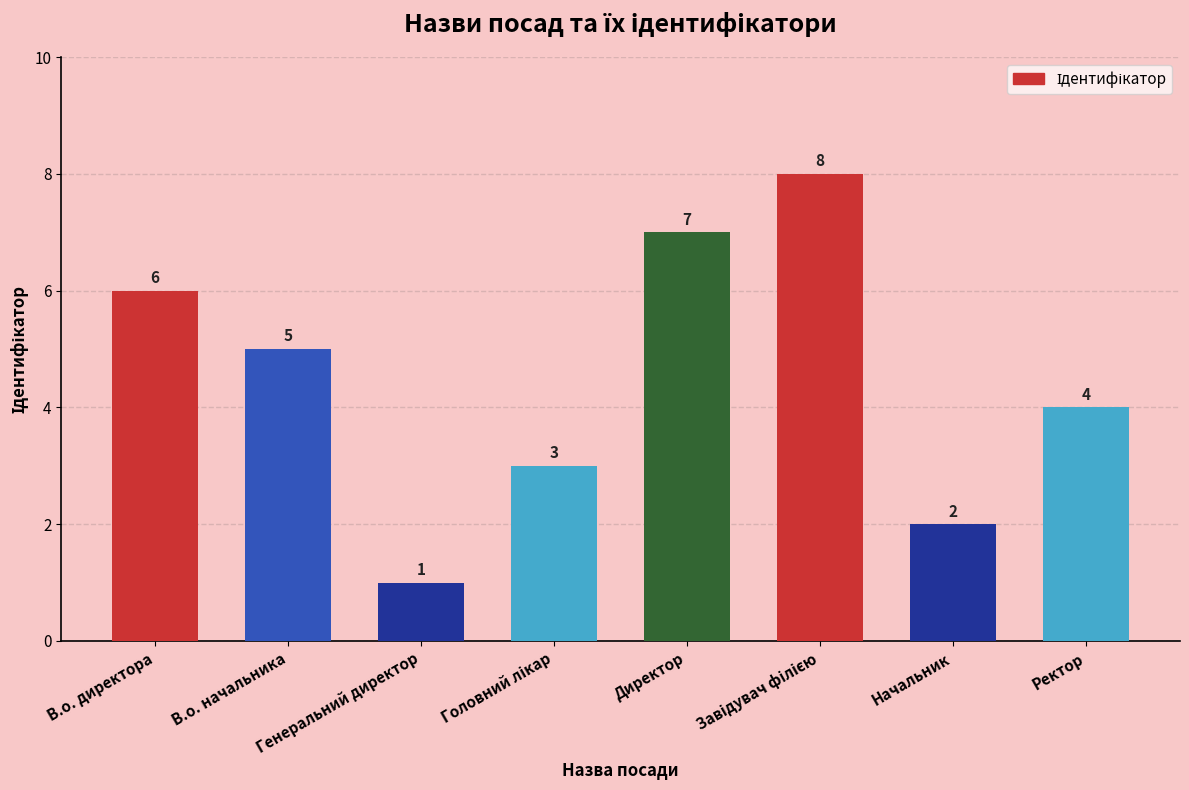

What is the sum of all values?

36